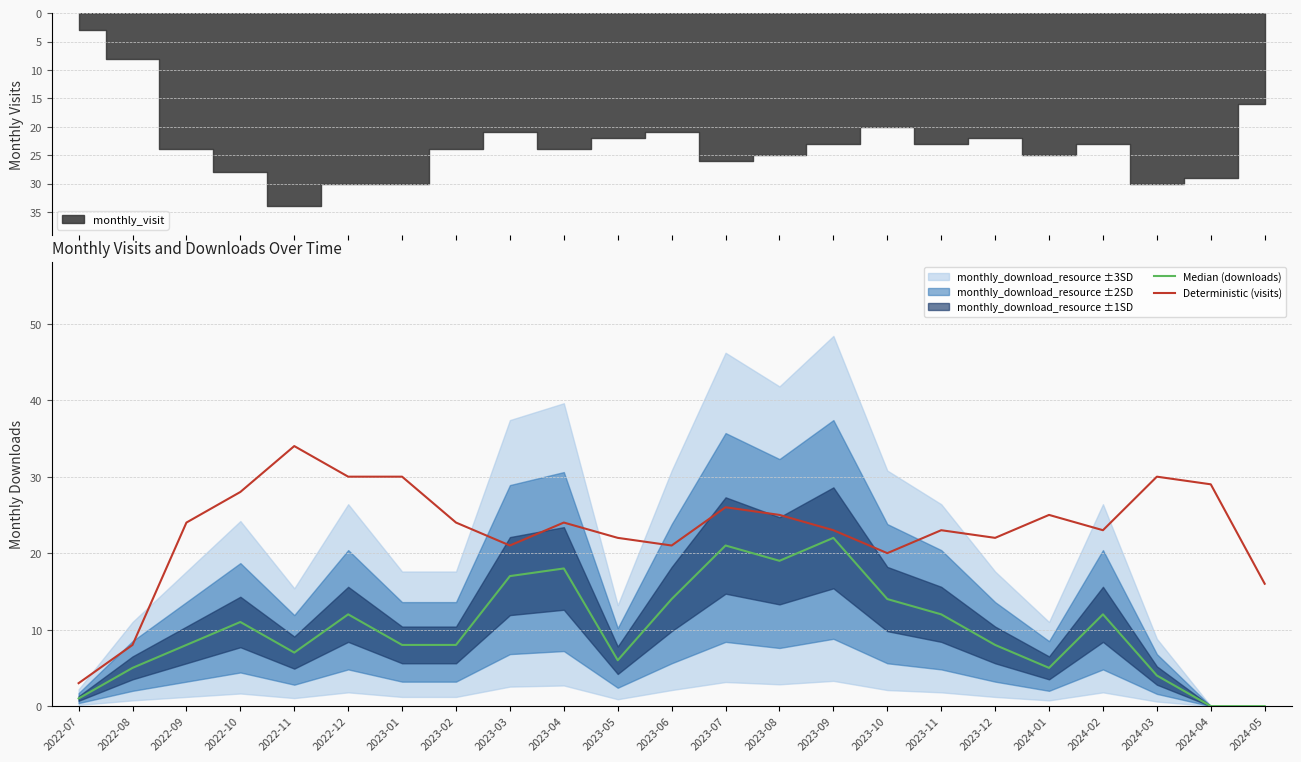

At which category is the sum across all series the highest?

2023-07